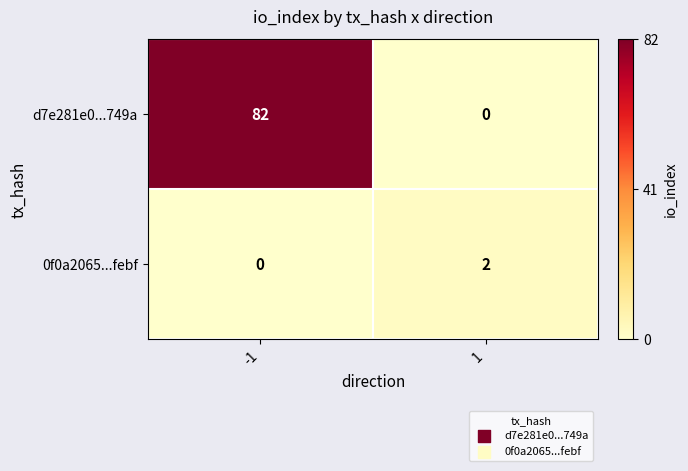

Between -1 and 1, which series saw the biggest shift?

d7e281e0...749a